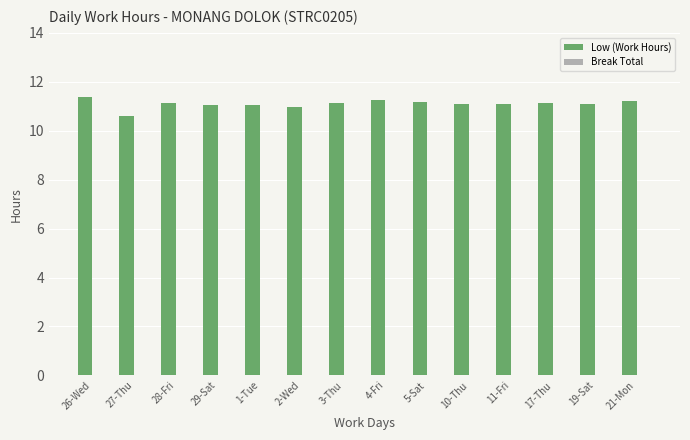

What is the change in value from 27-Thu to 28-Fri?

+0.5